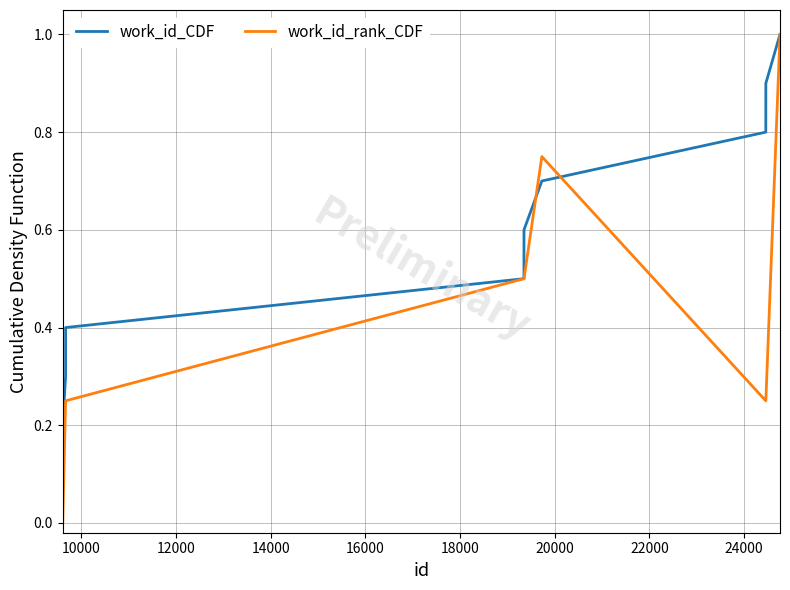

Which series has the largest total across all categories?

work_id_CDF